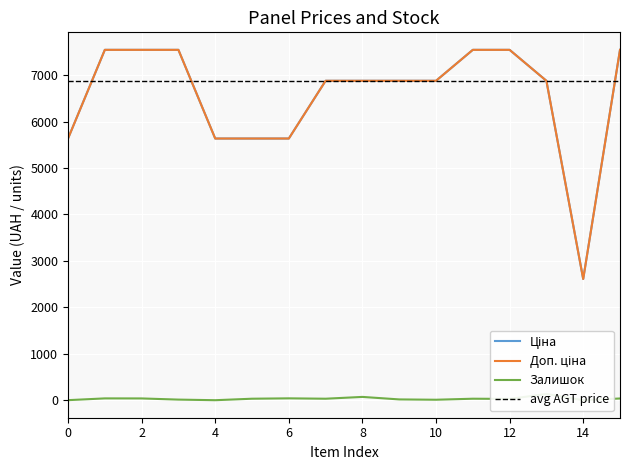

True or false: Доп. ціна and Ціна cross at least once.

False